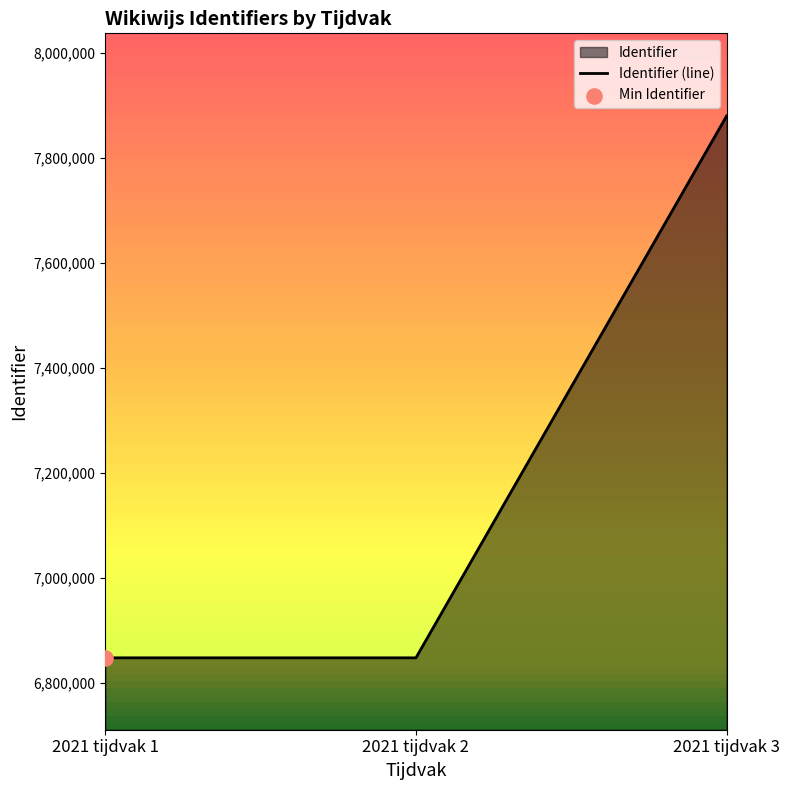

Approximately how many times larger is the value at 2021 tijdvak 1 compared to 2021 tijdvak 2?

1.0